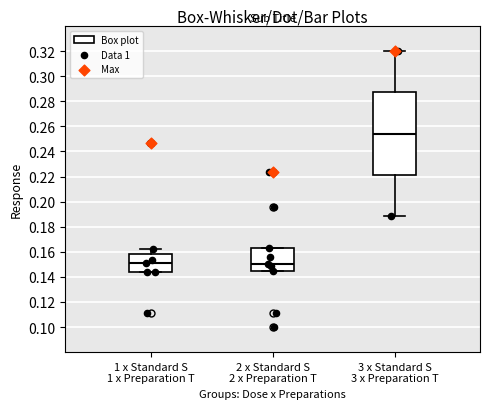

Which box has the highest median line?

3 x Standard S 3 x Preparation T